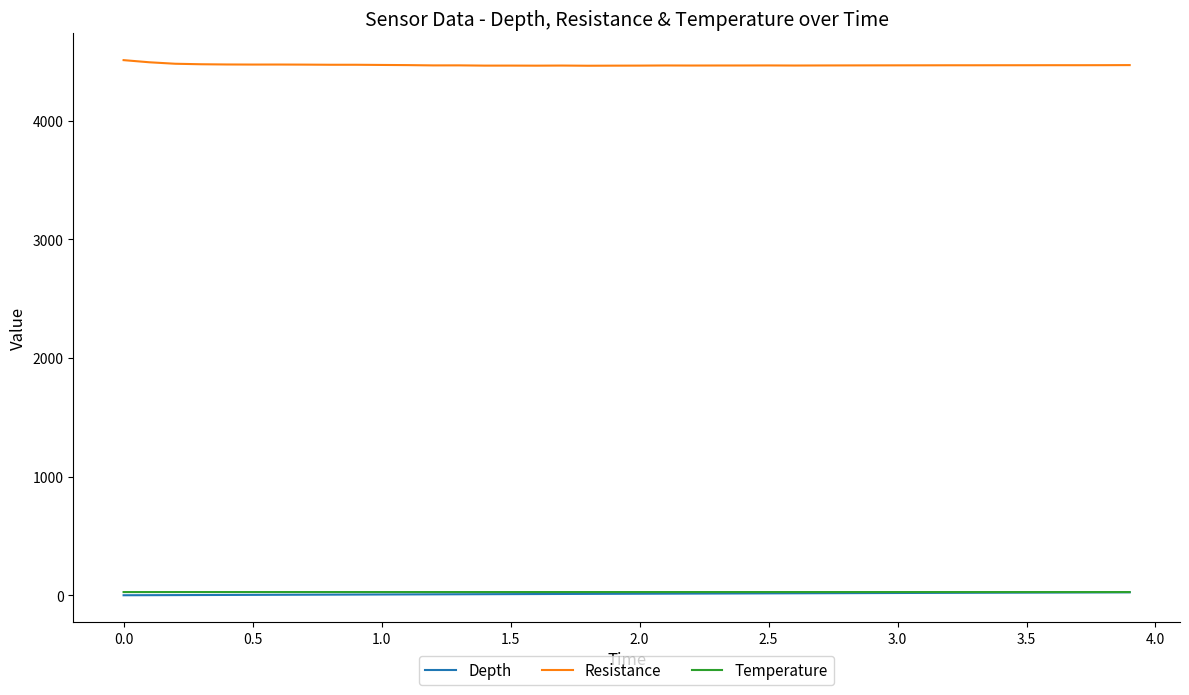

True or false: Resistance and Temperature cross at least once.

False